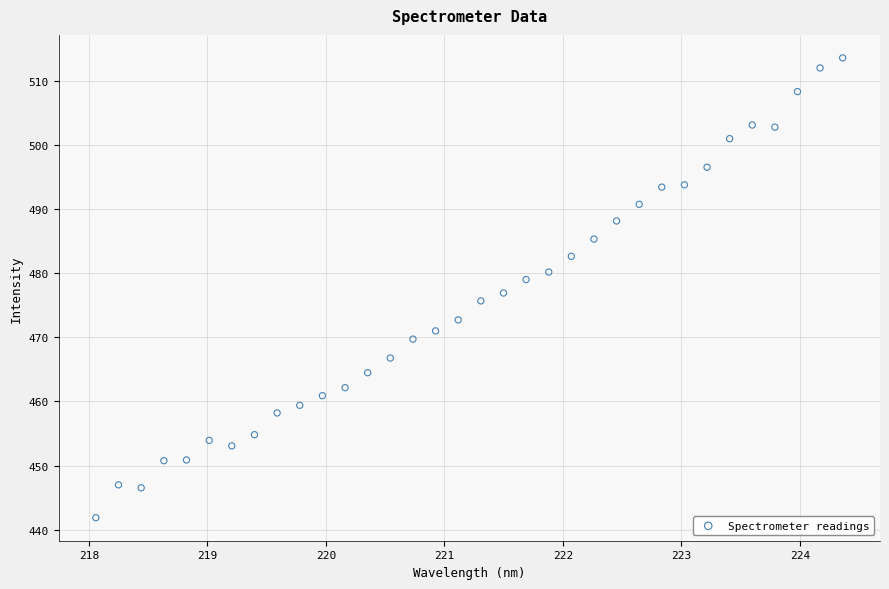

What is the range of X values (max minus min)?

6.3